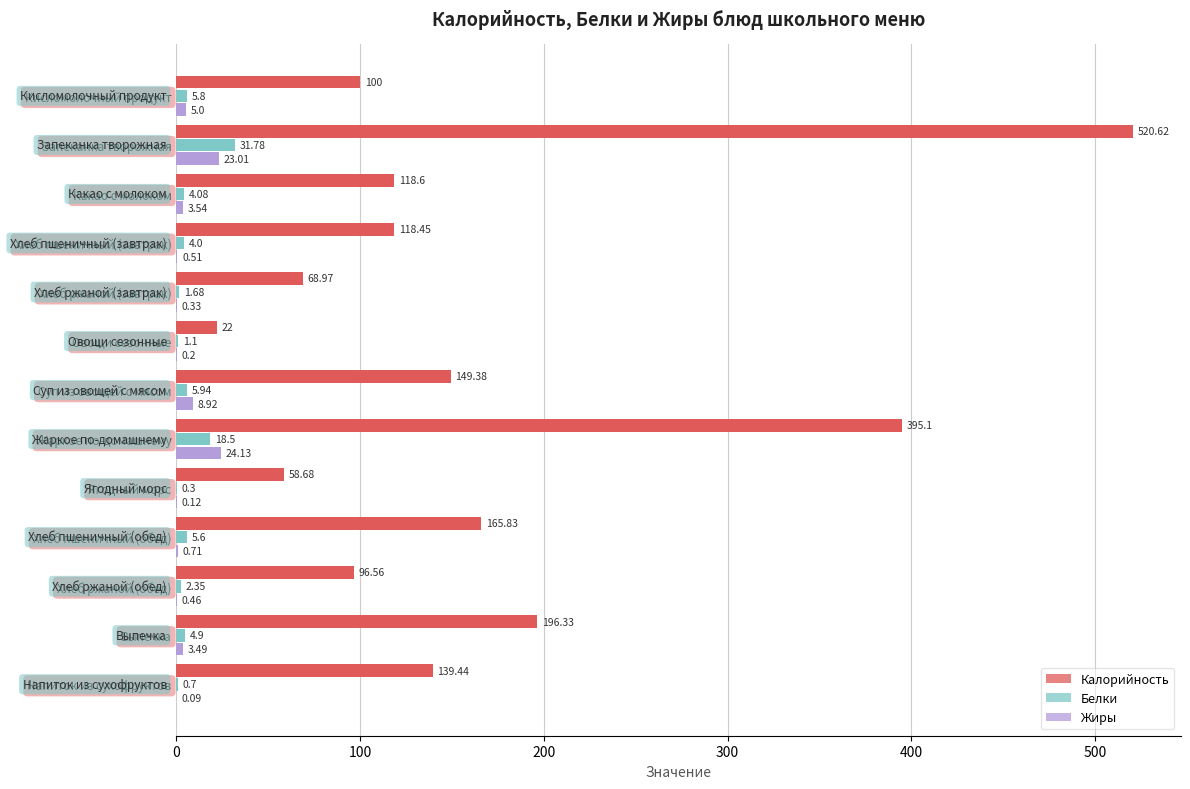

Which series changed the most between Овощи сезонные and Суп из овощей с мясом?

Калорийность